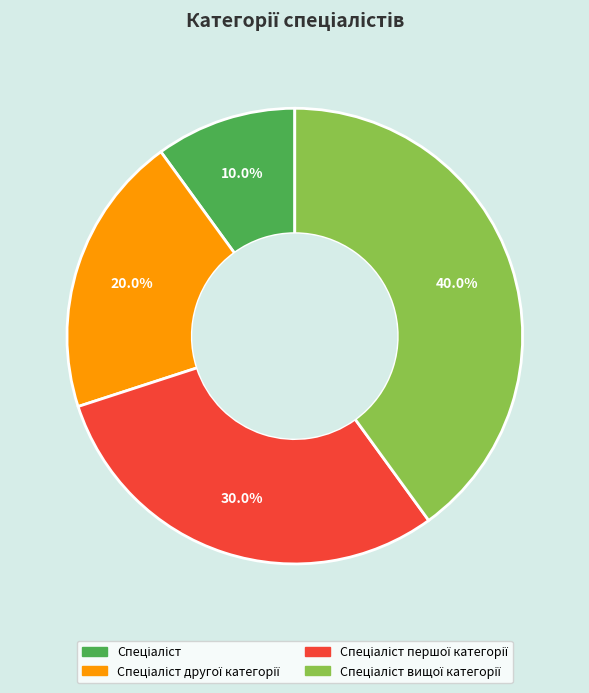

Is there a majority slice in this chart?

No